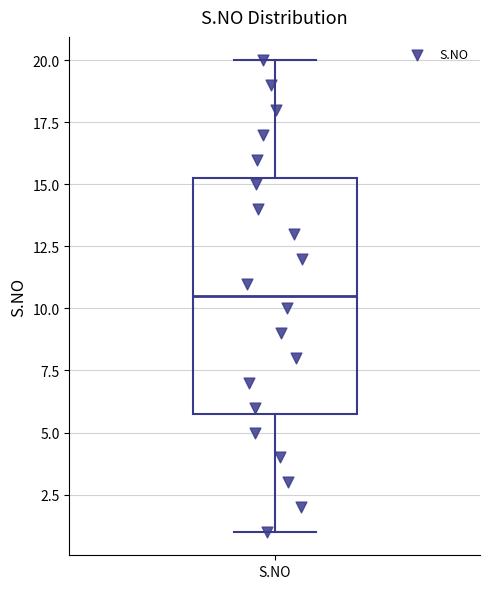

Read this box plot against the y-axis: the position of the median line, the range covered by the box, and the ends of both whiskers. The values are not printed on the chart, so give them approximately, as read against the axis.

median 10.5, box 6.0 to 15.5, whiskers 1.0 to 20.0